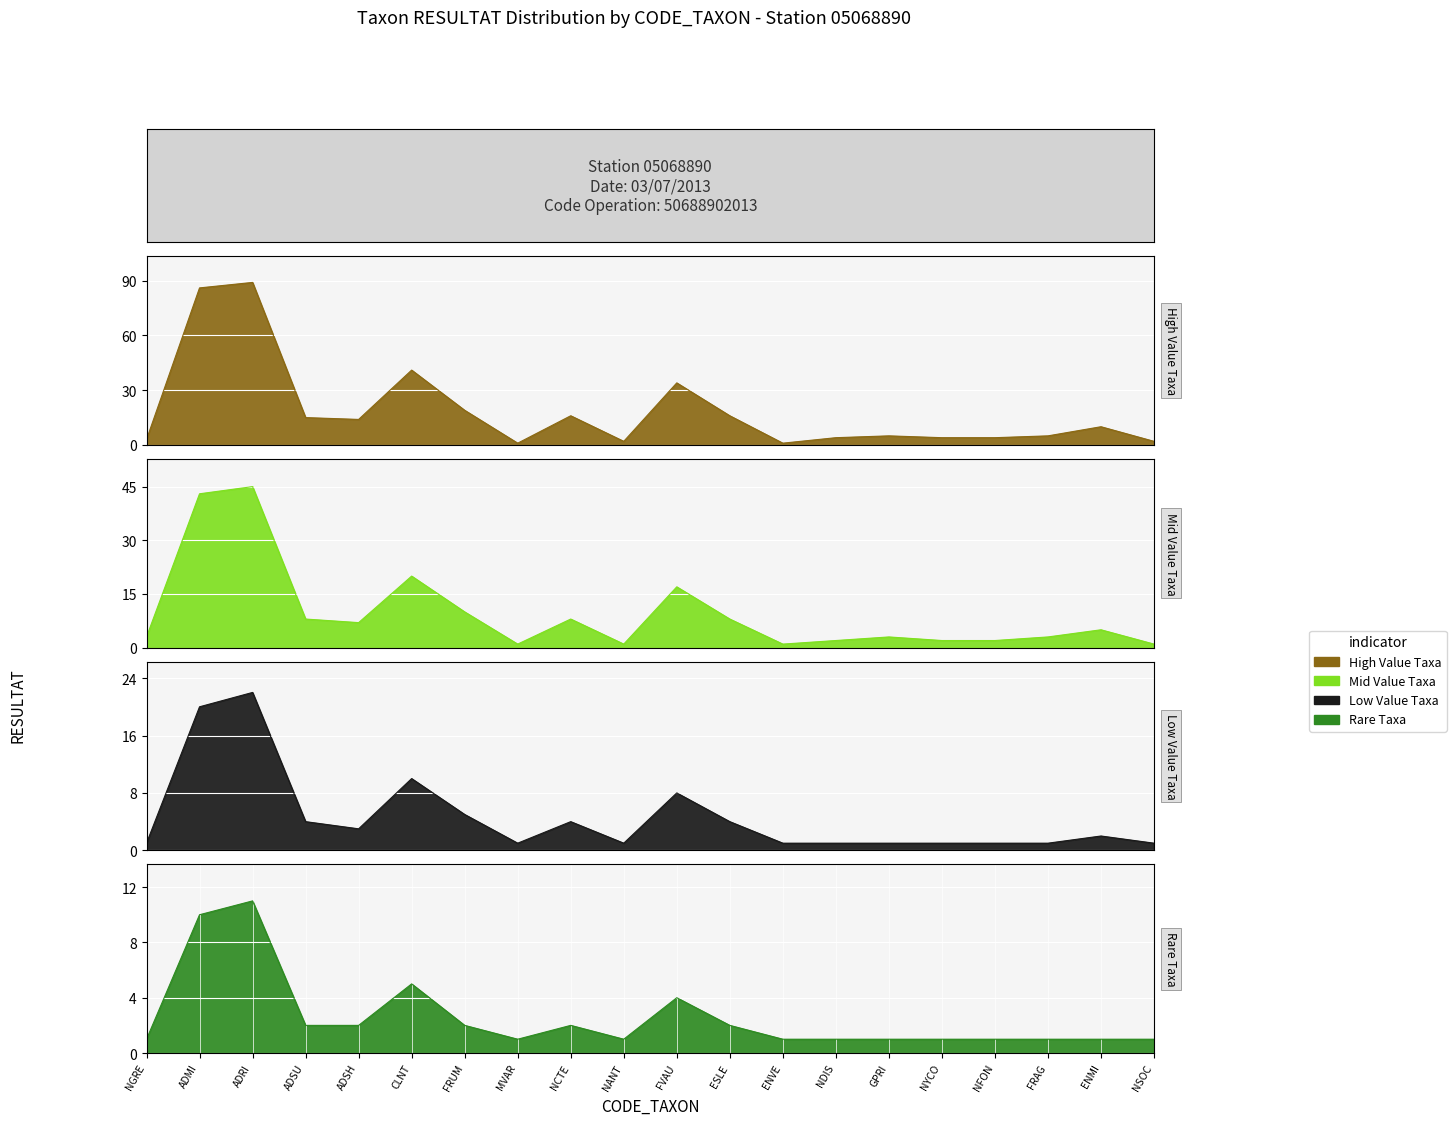

Reading right to left, list all the values displayed in this chart.

High Value Taxa: 2	10	5	4	4	5	4	1	16	34	2	16	1	19	41	14	15	89	86	3
Mid Value Taxa: 1	5	3	2	2	3	2	1	8	17	1	8	1	10	20	7	8	45	43	3
Low Value Taxa: 1	2	1	1	1	1	1	1	4	8	1	4	1	5	10	3	4	22	20	1
Rare Taxa: 1	1	1	1	1	1	1	1	2	4	1	2	1	2	5	2	2	11	10	1